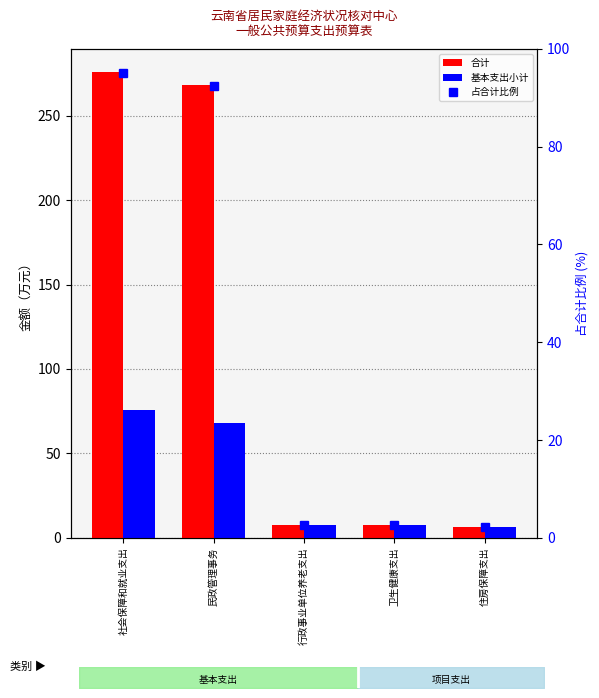

Is the value of 占合计比例 at 行政事业单位养老支出 greater than the value of 合计 at 民政管理事务?

No